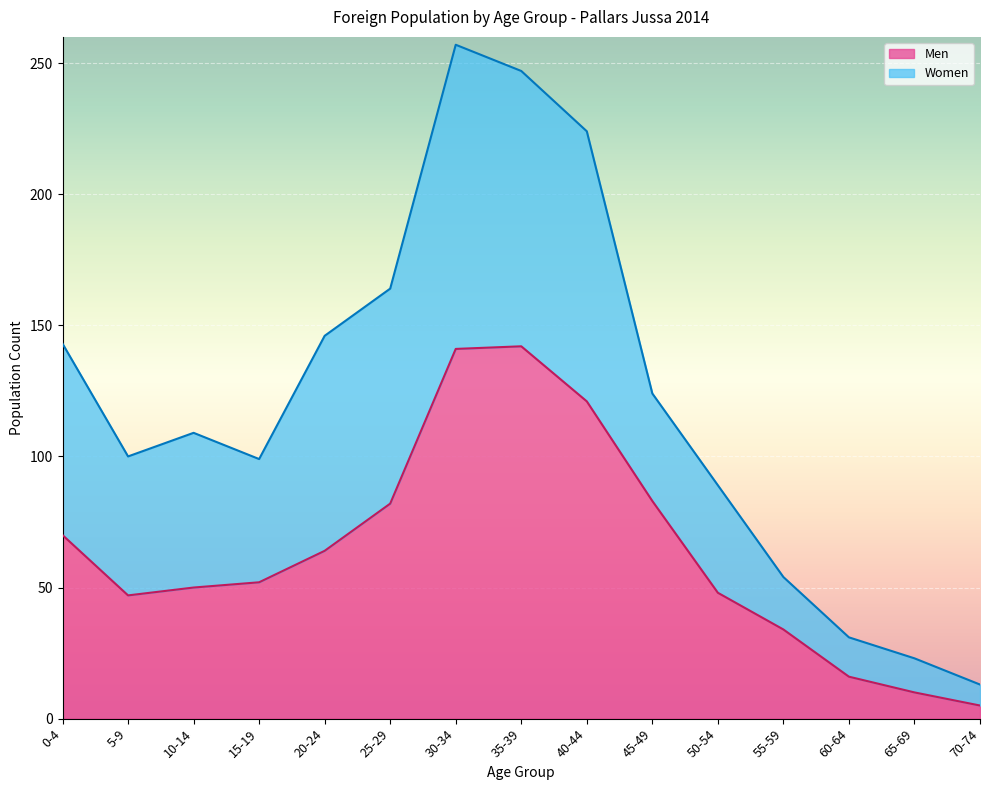

Reading left to right, list all the values displayed in this chart.

70	47	50	52	64	82	141	142	121	83	48	34	16	10	5